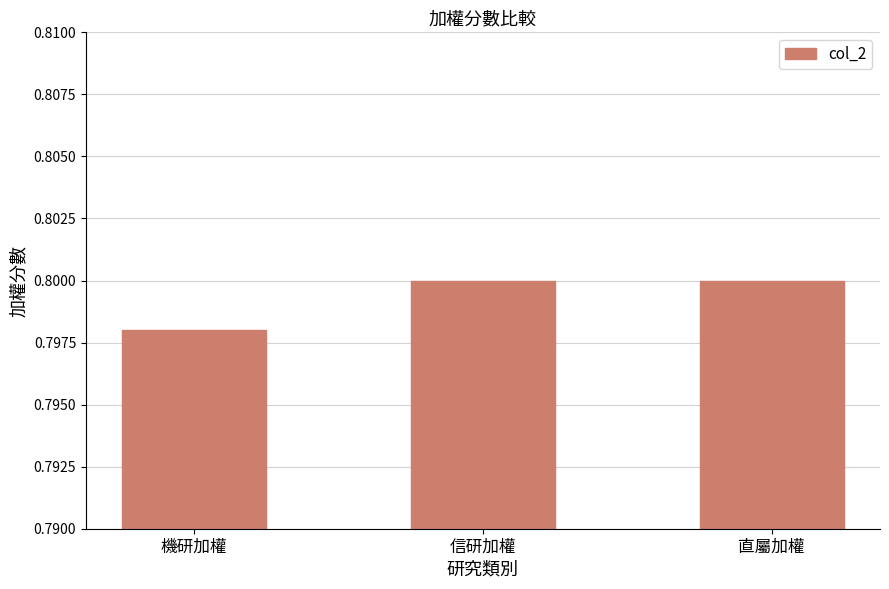

What position from the left is 信研加權?

2